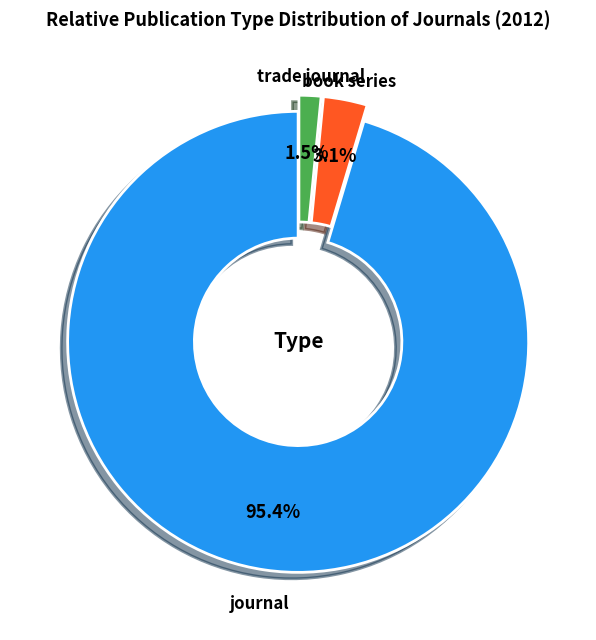

True or false: journal accounts for 83% of the total.

False